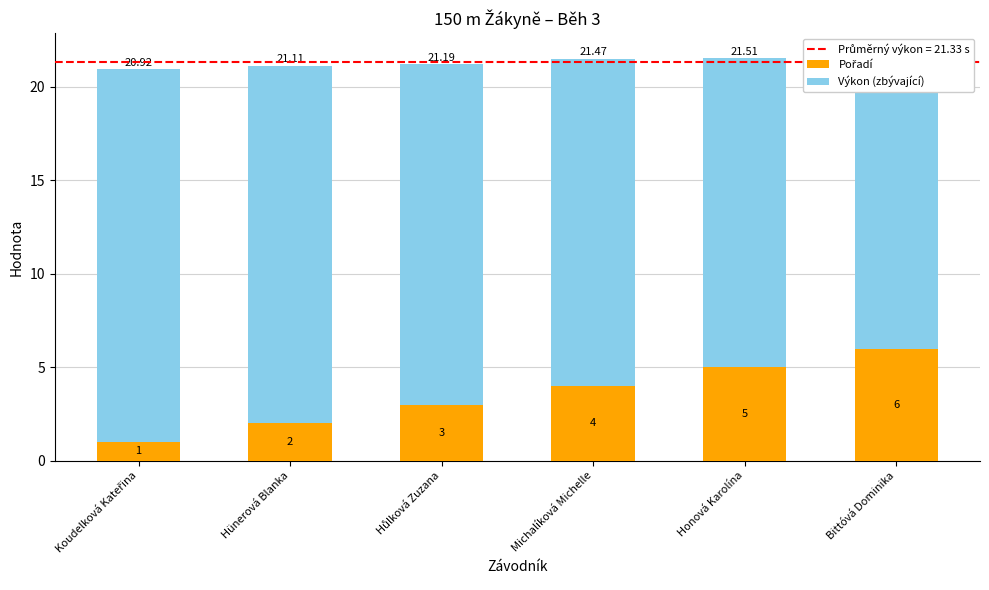

Read the Pořadí value at Michalíková Michelle.

4.0